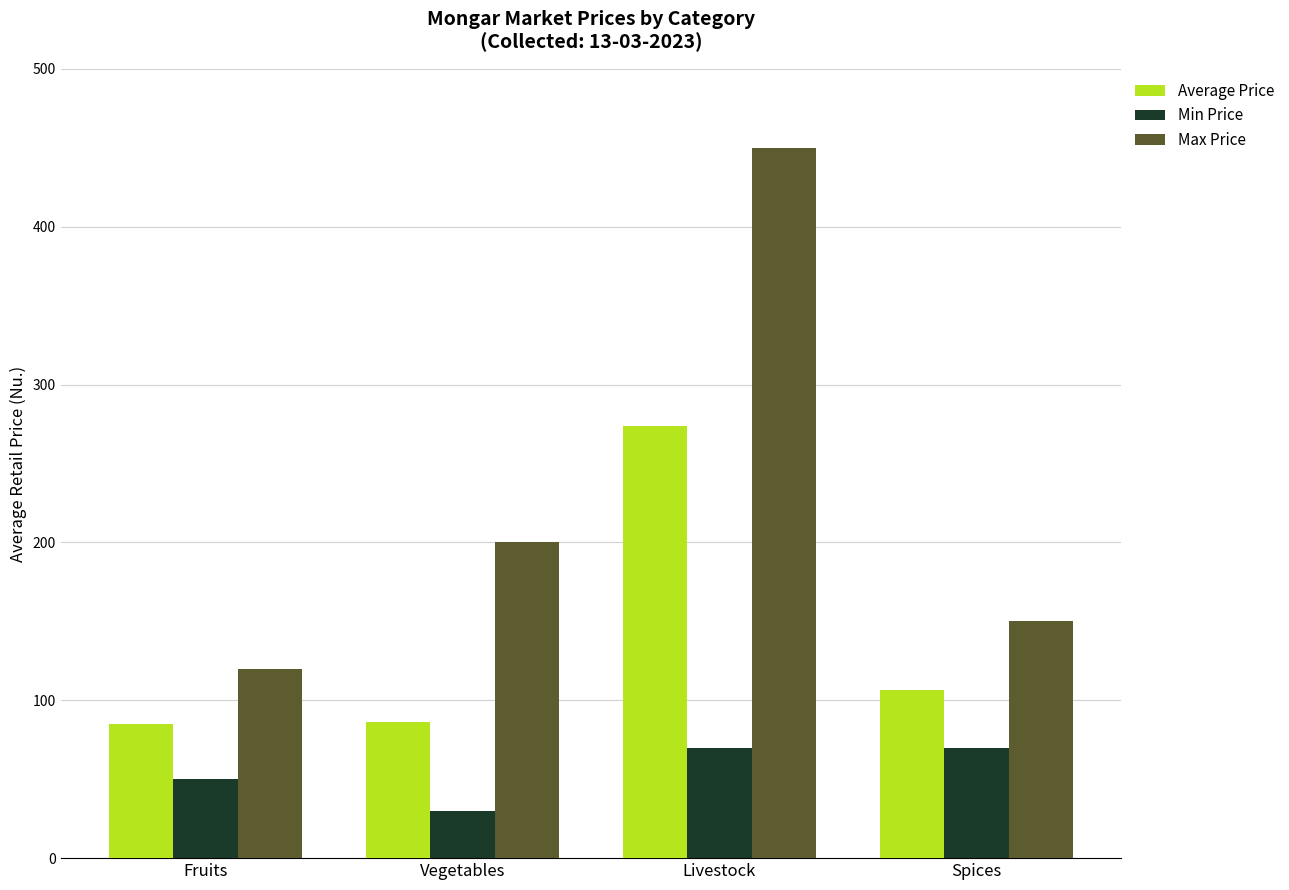

What is the label of the 1st bar from the left?

Fruits